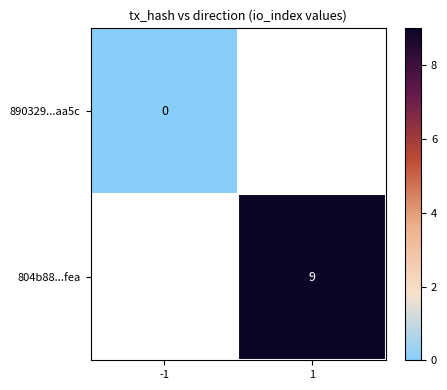

Rank the series by their average value, from lowest to highest.

890329...aa5c, 804b88...fea